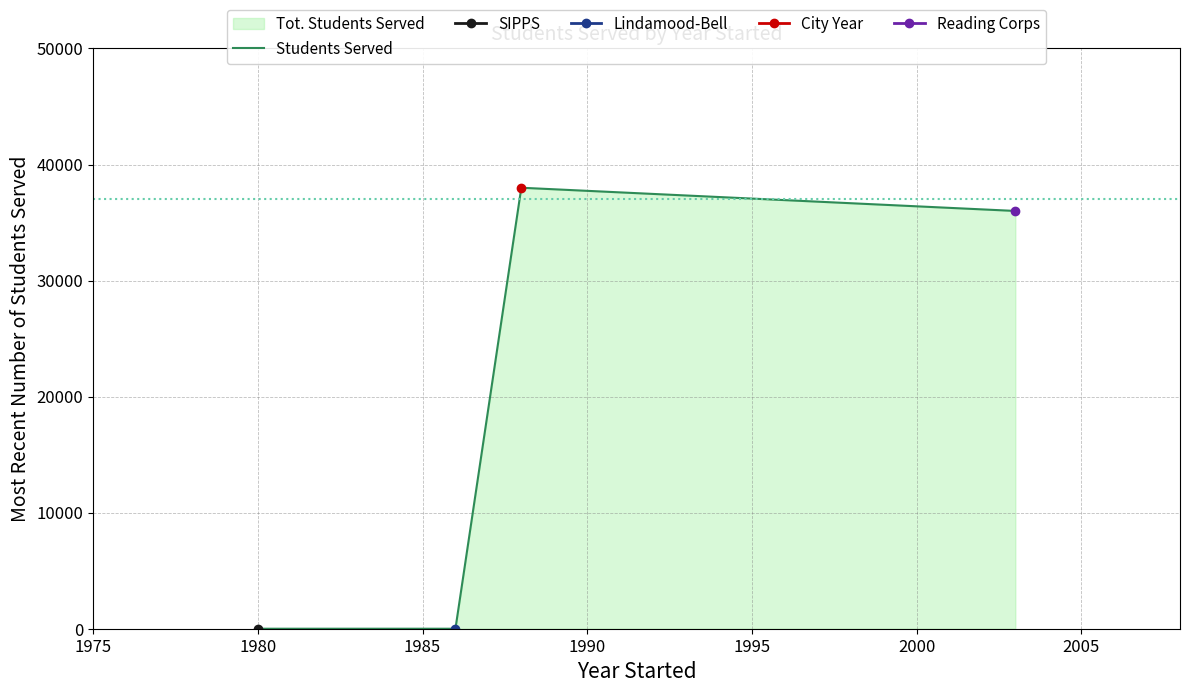

What is the value of the 4th point from the left?

36000